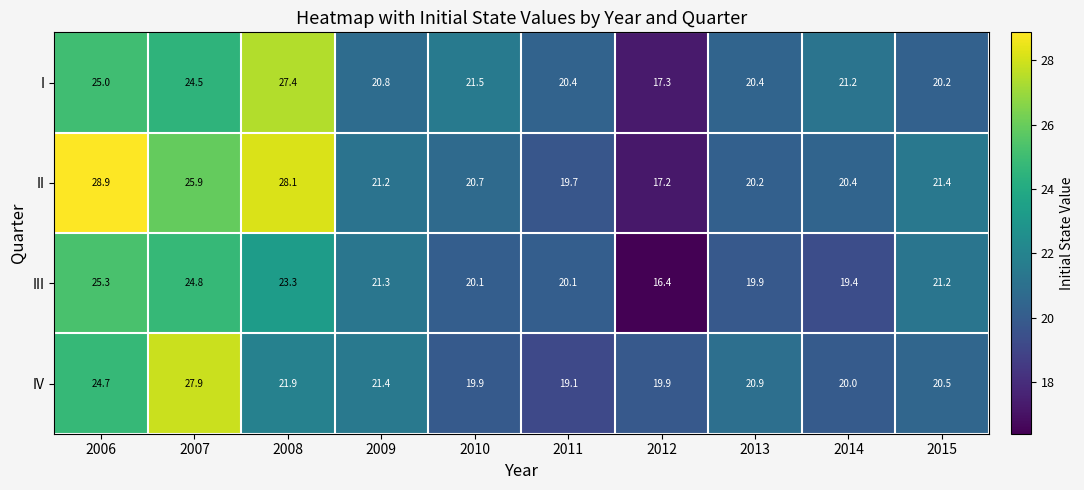

Rank the series by their average value, from highest to lowest.

II, I, IV, III